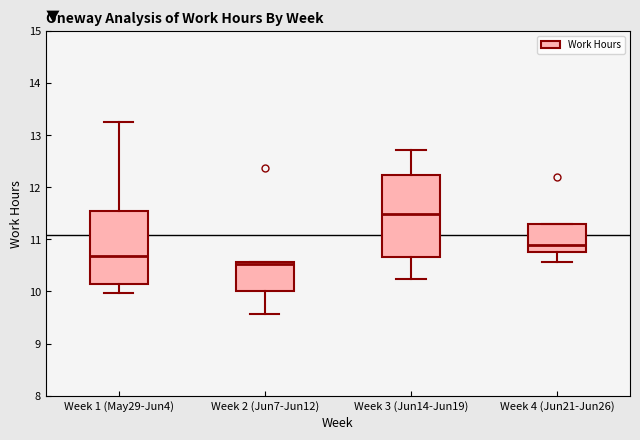

Reading left to right, transcribe this box plot: for each box, give where its median line is, the range the box spans, and where its two whiskers end, as read against the y-axis. The values are not printed on the chart, so give them approximately, as read against the axis.

Week 1 (May29-Jun4): median 10.7, box 10.1 to 11.5, whiskers 10.0 to 13.3
Week 2 (Jun7-Jun12): median 10.5, box 10.0 to 10.6, whiskers 9.6 to 10.6
Week 3 (Jun14-Jun19): median 11.5, box 10.7 to 12.2, whiskers 10.2 to 12.7
Week 4 (Jun21-Jun26): median 10.9, box 10.8 to 11.3, whiskers 10.6 to 11.3